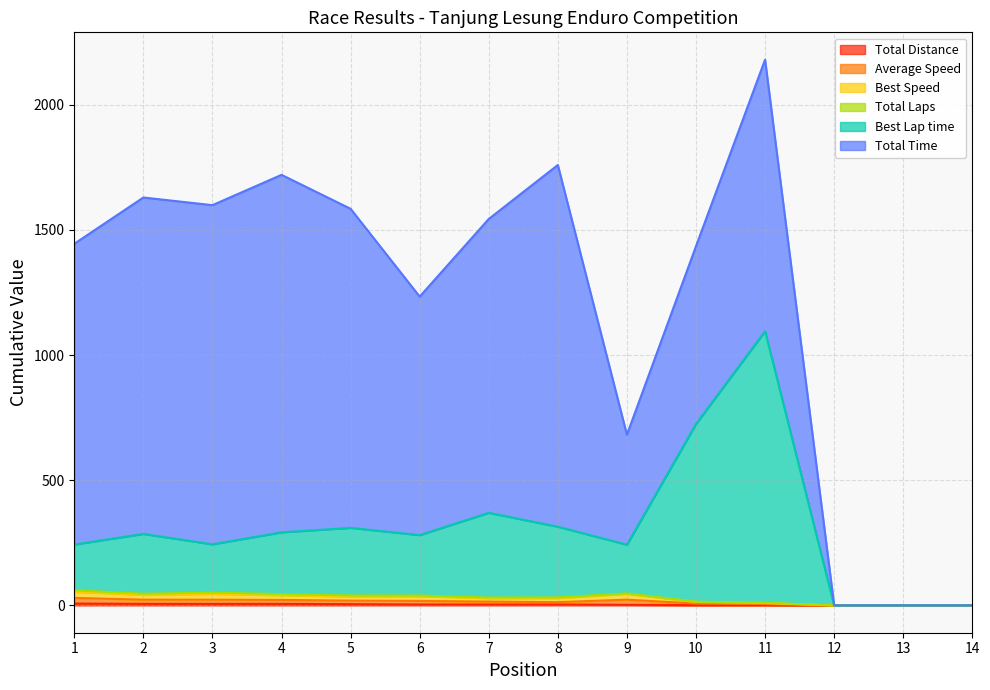

How many values in Best Speed are above zero?

11